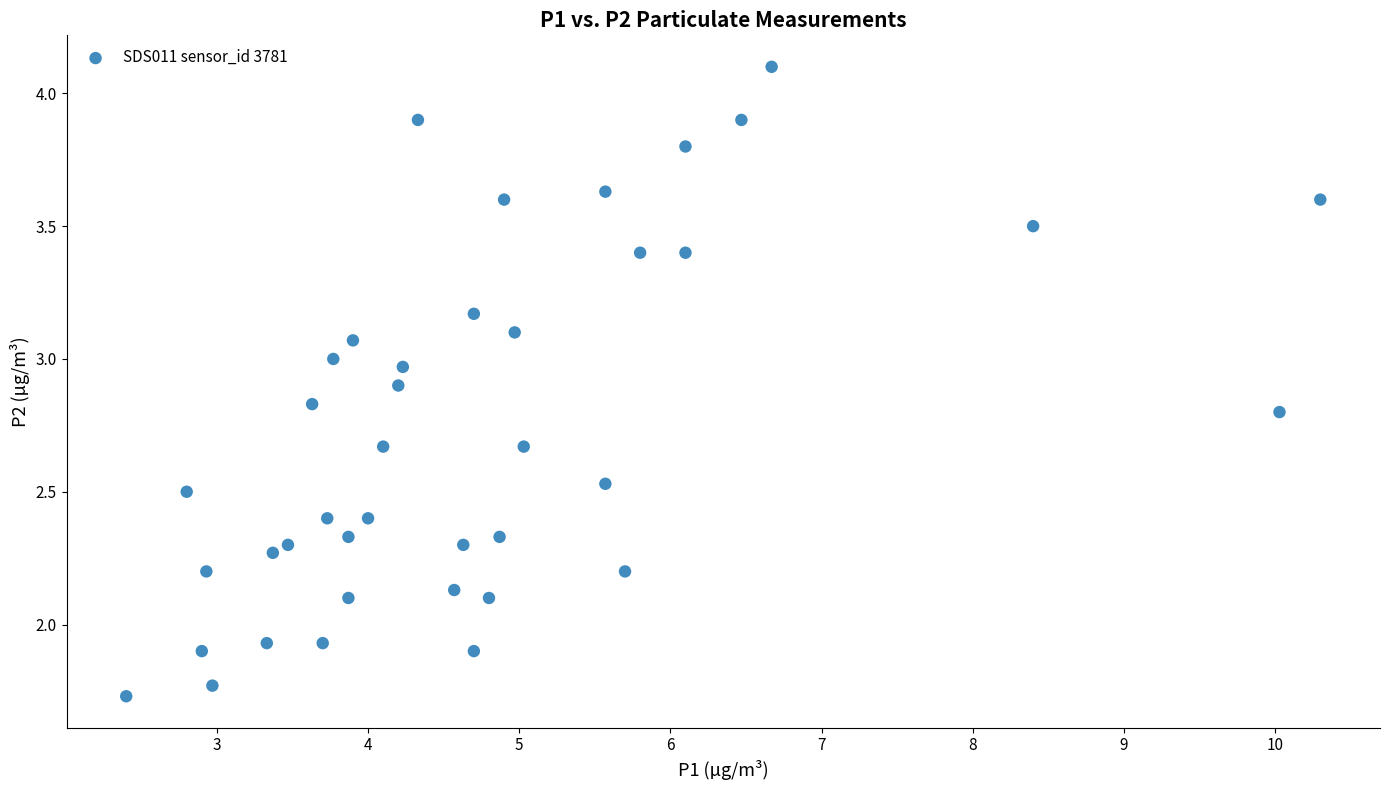

What is the range of Y values (max minus min)?

2.4